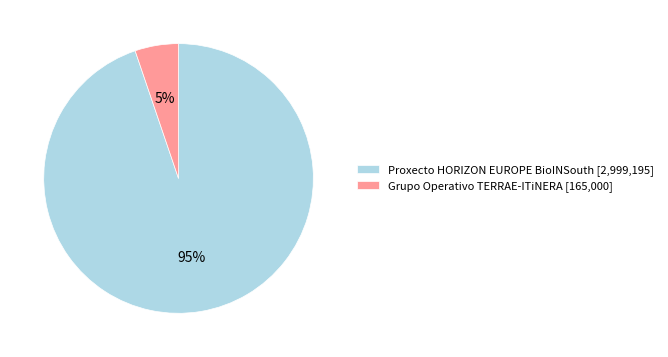

Count the number of slices in the pie.

2